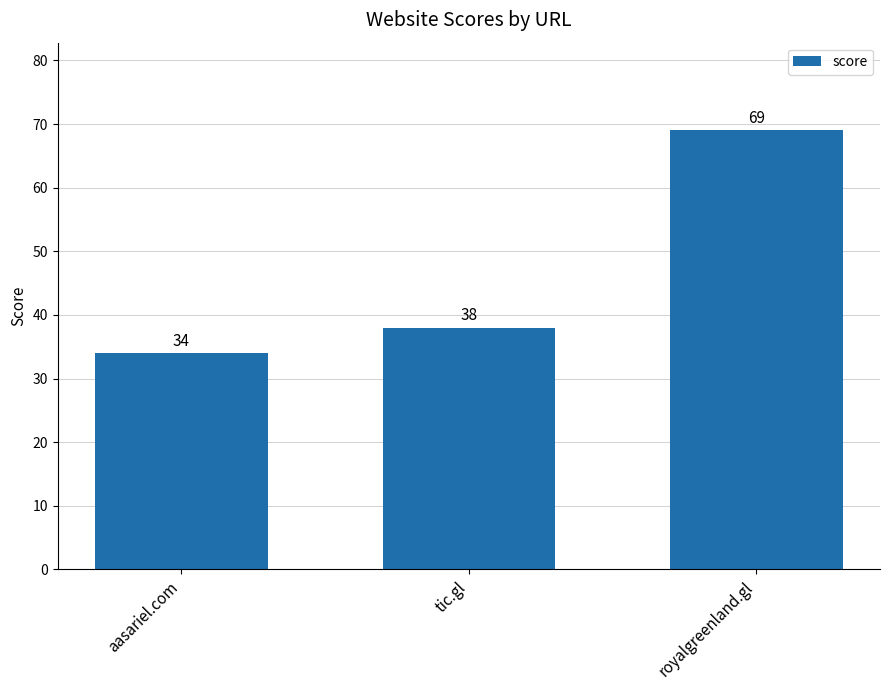

What is the label of the 2nd bar from the left?

tic.gl